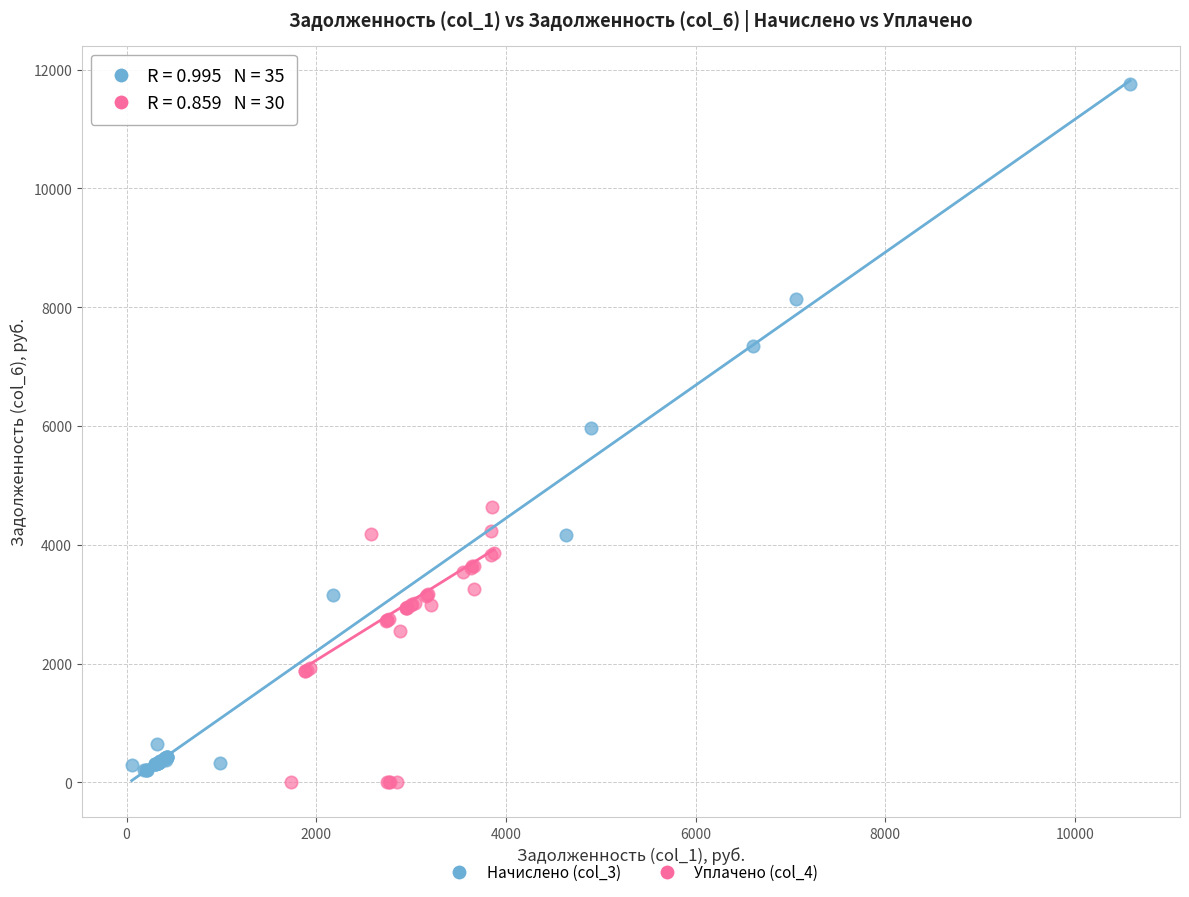

What are all the series names shown in the legend?

Начислено (col_3), Уплачено (col_4)